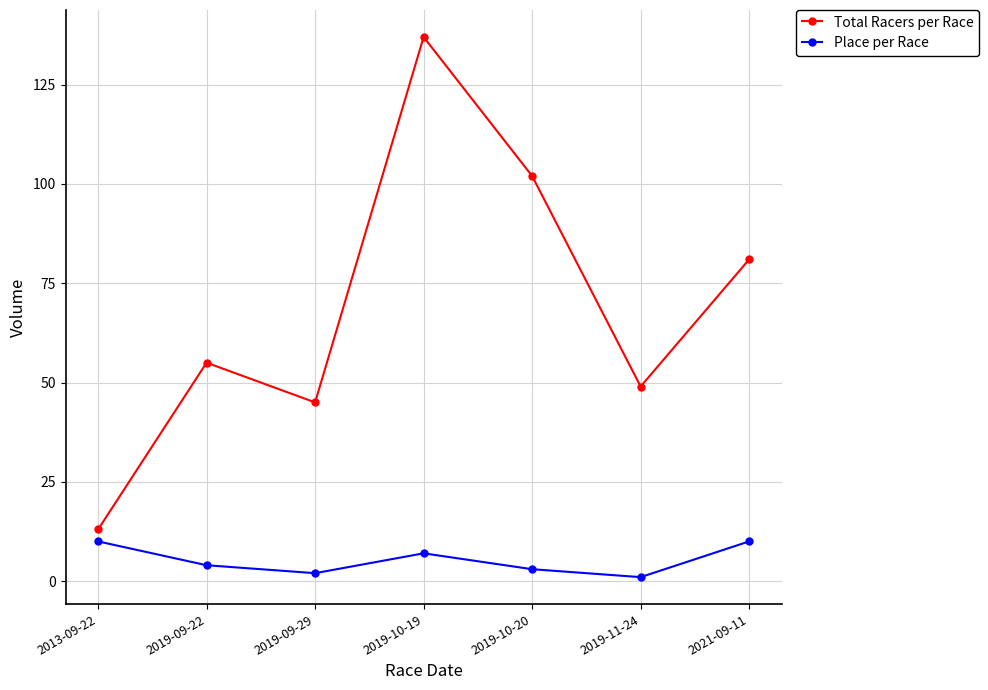

Where is Total Racers per Race nearest to the value 75?

2021-09-11